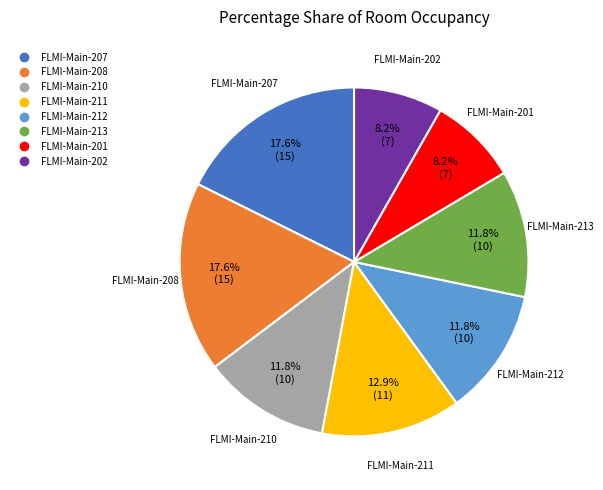

Is it true that FLMI-Main-210 is 22% of the pie?

False